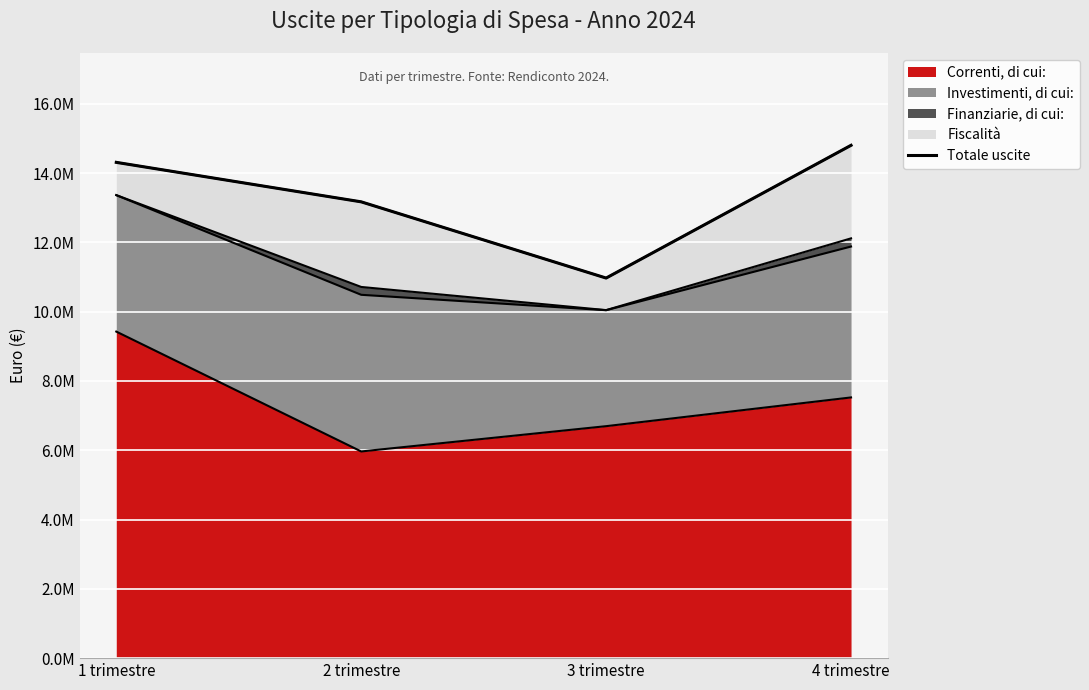

The value at 4 trimestre is 14801673.2. True or false?

True